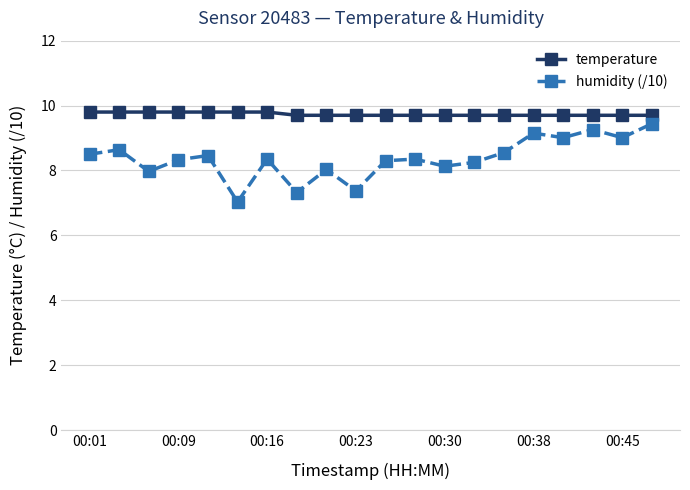

Which series has the largest total across all categories?

temperature